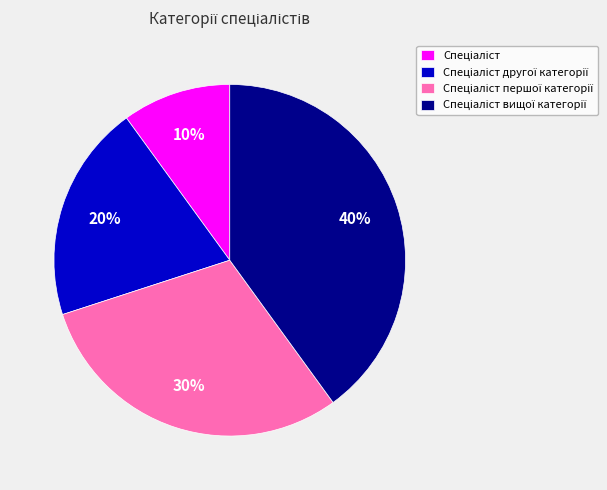

Is there a majority slice in this chart?

No